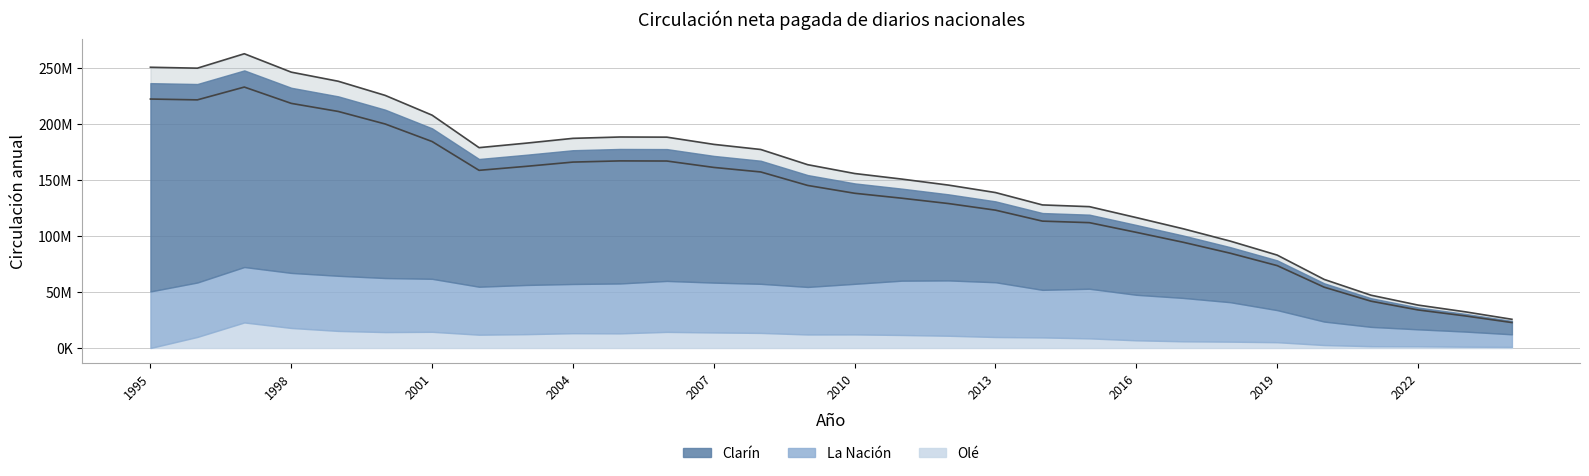

The Olé series shows 13879387 at 2007. True or false?

True